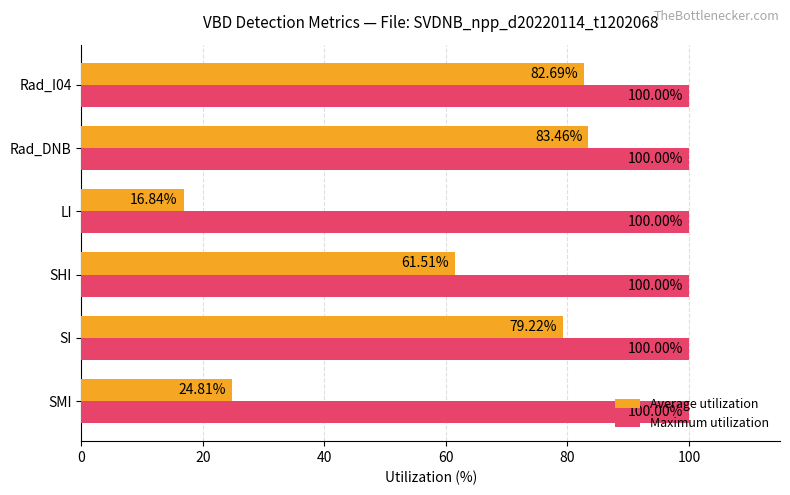

Which series changed the most between SMI and Rad_I04?

Average utilization